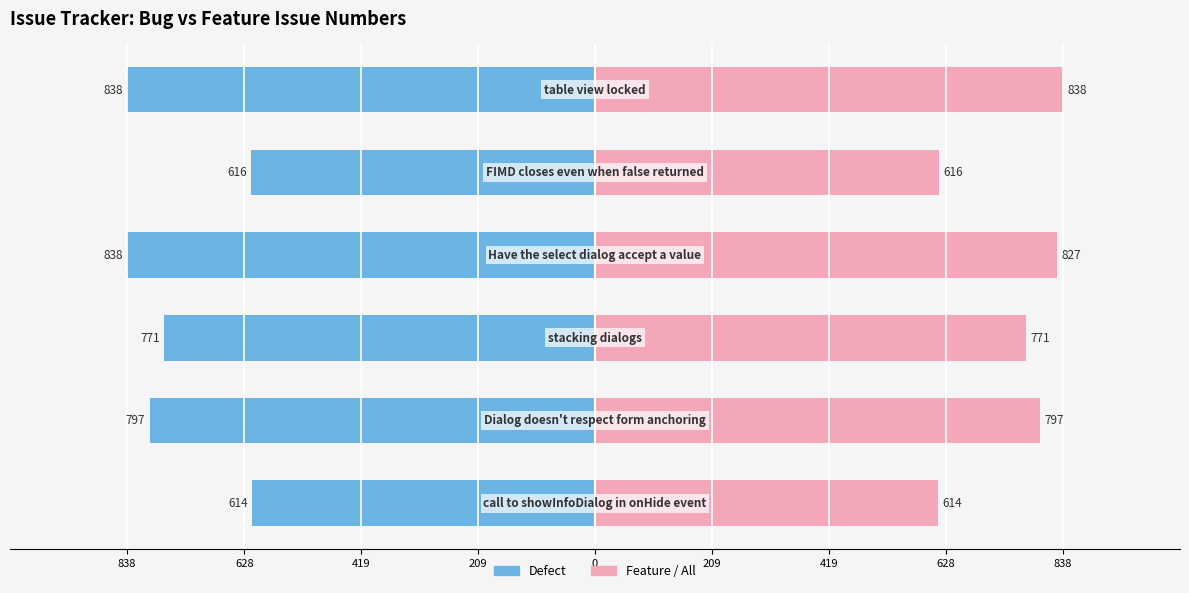

Is it true that Defect equals -1345 at 209?

False